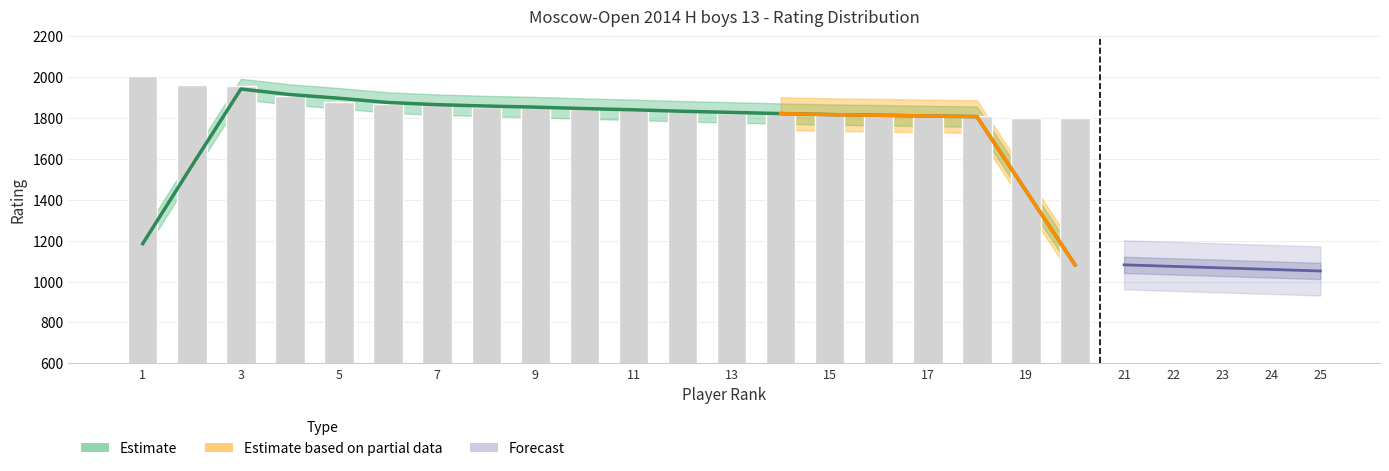

Where is the data nearest to the value 1904?

4